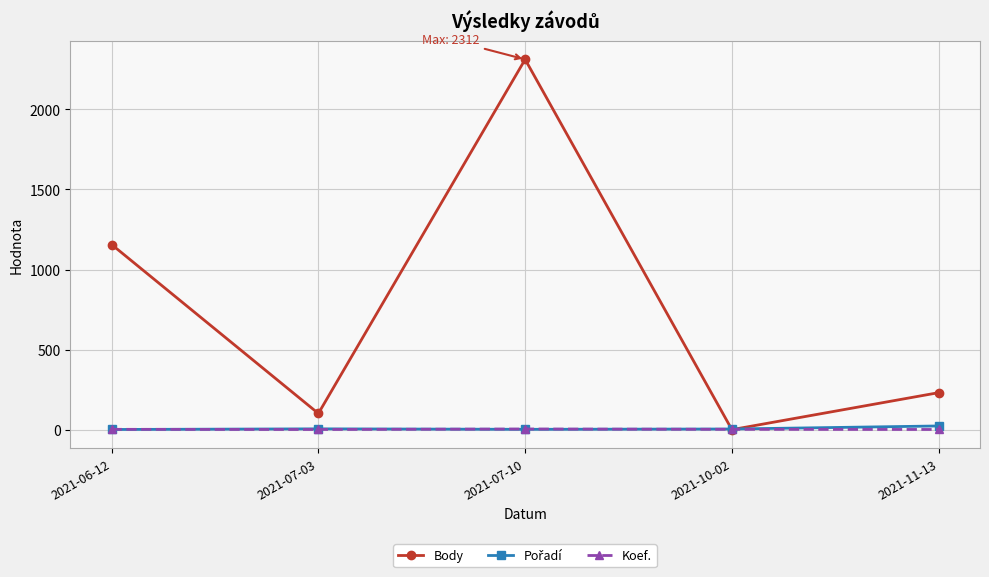

What is the sum of the Koef. values at 2021-10-02 and 2021-06-12?

4